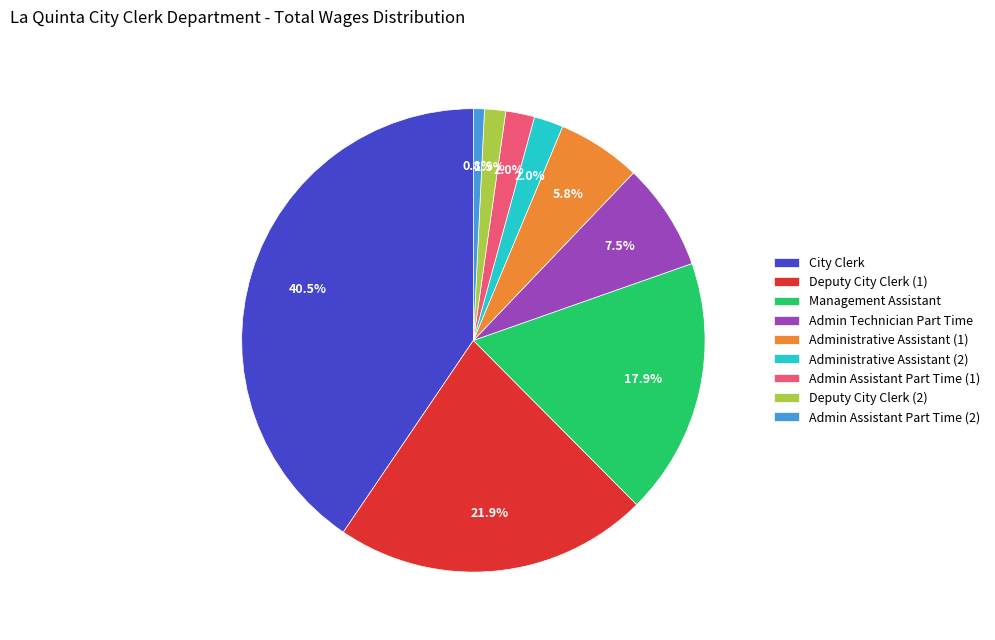

Which slice is the smallest?

Admin Assistant Part Time (2)